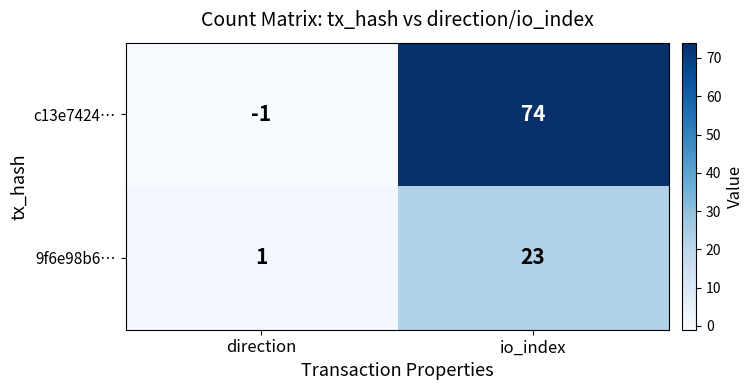

What is the difference between the 9f6e98b6… values at direction and io_index?

22